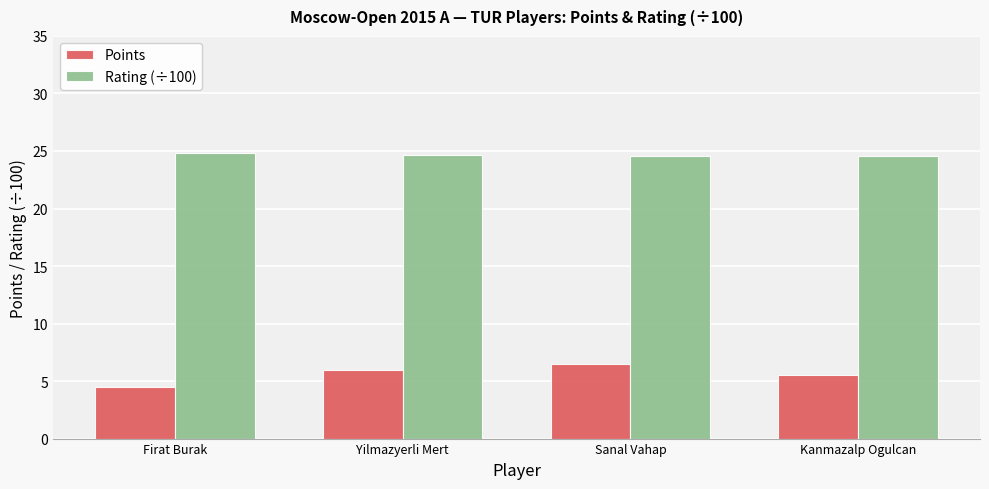

What is the sum of all Rating (÷100) values?

98.7